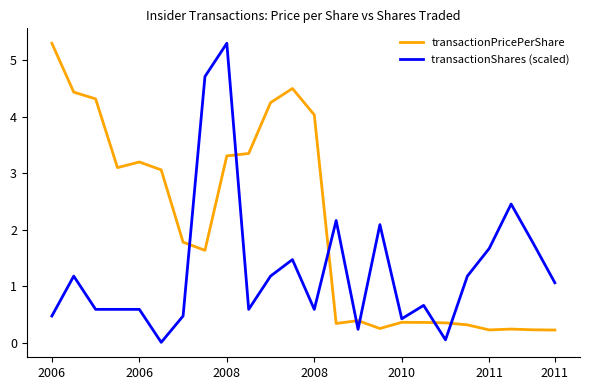

What is the sum of all transactionPricePerShare values?

49.6